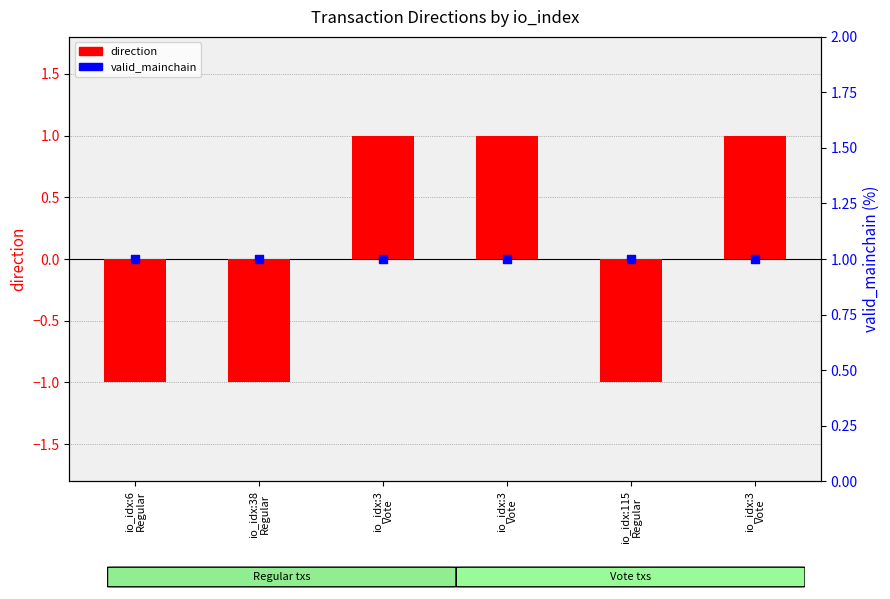

What is the total value across all series at io_idx:3
Vote?

2